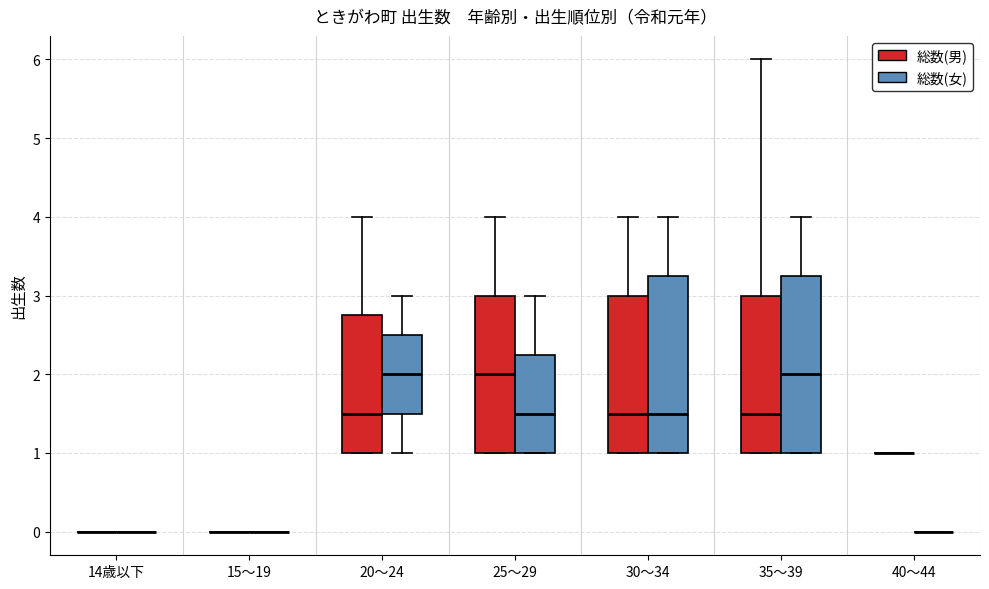

Reading left to right, transcribe this box plot: for each box, give where its median line is, the range the box spans, and where its two whiskers end, as read against the y-axis. The values are not printed on the chart, so give them approximately, as read against the axis.

14歳以下 (総数(男)): box collapsed to a line at 0.0, whiskers 0.0 to 0.0
14歳以下 (総数(女)): box collapsed to a line at 0.0, whiskers 0.0 to 0.0
15～19 (総数(男)): box collapsed to a line at 0.0, whiskers 0.0 to 0.0
15～19 (総数(女)): box collapsed to a line at 0.0, whiskers 0.0 to 0.0
20～24 (総数(男)): median 1.5, box 1.0 to 2.8, whiskers 1.0 to 4.0
20～24 (総数(女)): median 2.0, box 1.5 to 2.5, whiskers 1.0 to 3.0
25～29 (総数(男)): median 2.0, box 1.0 to 3.0, whiskers 1.0 to 4.0
25～29 (総数(女)): median 1.5, box 1.0 to 2.3, whiskers 1.0 to 3.0
30～34 (総数(男)): median 1.5, box 1.0 to 3.0, whiskers 1.0 to 4.0
30～34 (総数(女)): median 1.5, box 1.0 to 3.3, whiskers 1.0 to 4.0
35～39 (総数(男)): median 1.5, box 1.0 to 3.0, whiskers 1.0 to 6.0
35～39 (総数(女)): median 2.0, box 1.0 to 3.3, whiskers 1.0 to 4.0
40～44 (総数(男)): box collapsed to a line at 1.0, whiskers 1.0 to 1.0
40～44 (総数(女)): box collapsed to a line at 0.0, whiskers 0.0 to 0.0